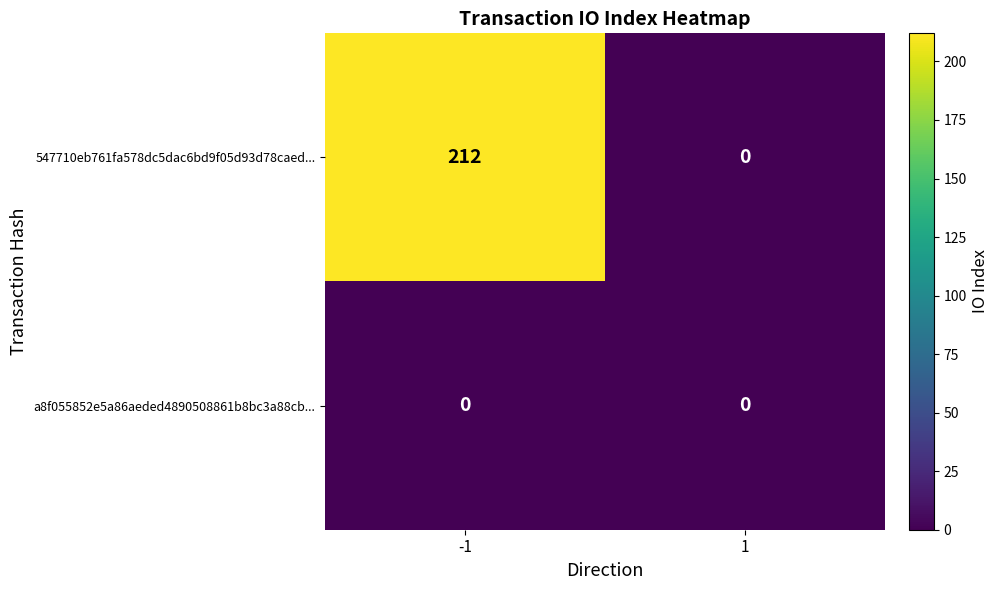

Where is a8f055852e5a86aeded4890508861b8bc3a88cb... nearest to the value 0?

-1